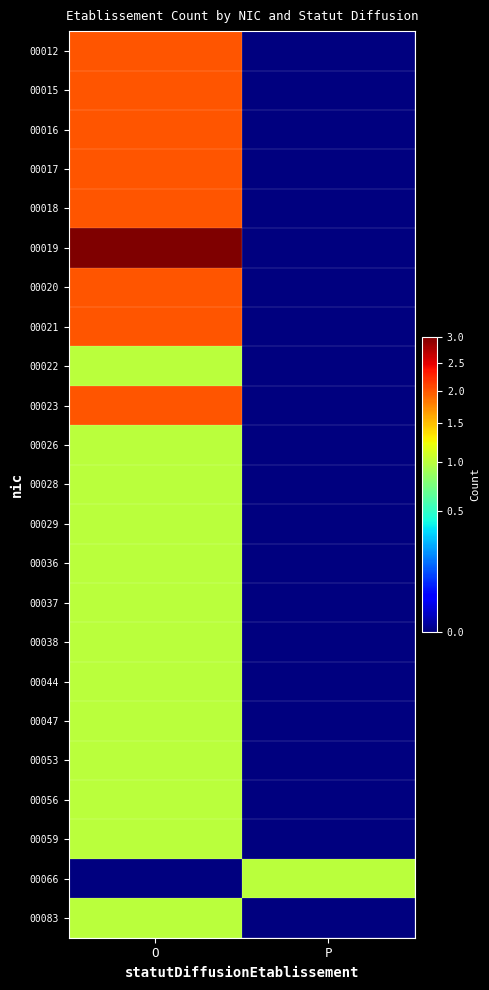

Count the number of data series in this chart.

23